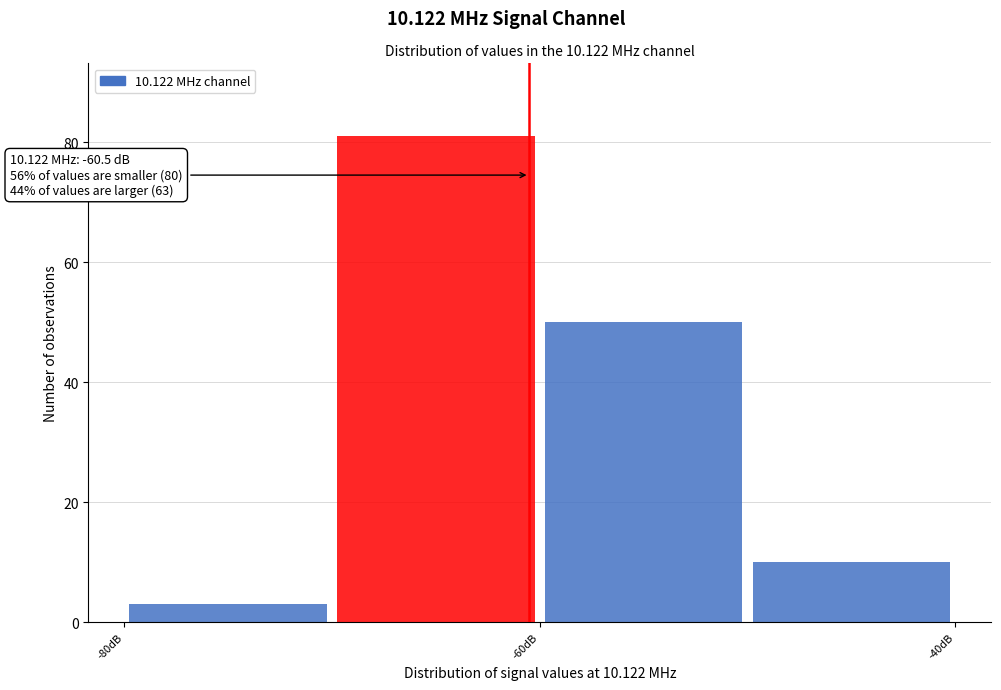

Over which range of the x-axis is the bar tallest?

-70 to -60